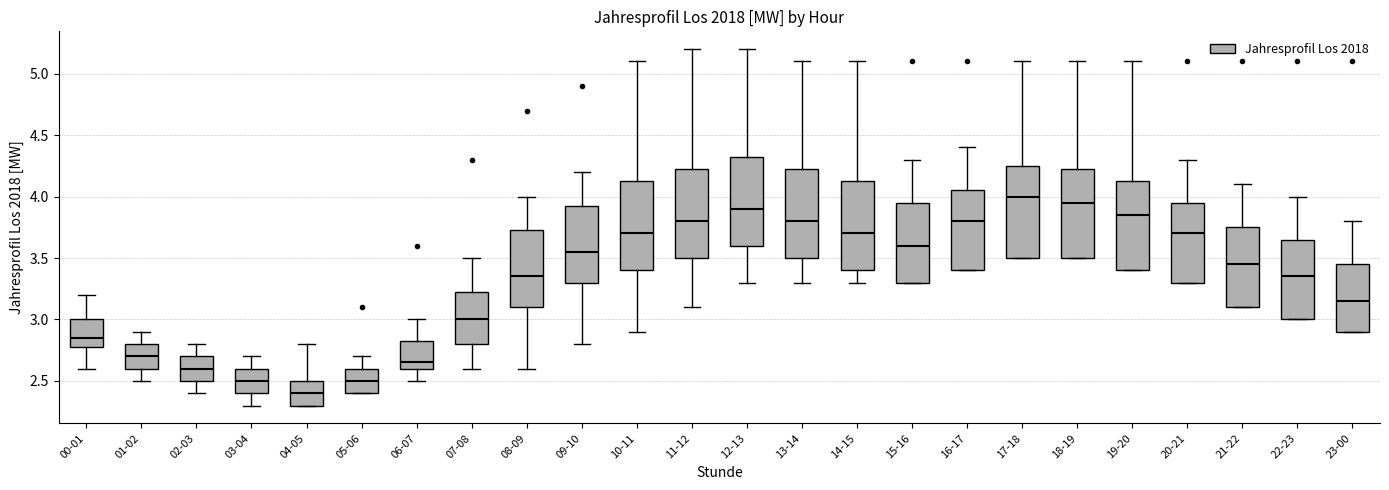

Reading left to right, read every box against the y-axis: the position of its median line, the range the box covers, and the ends of its whiskers. The values are not printed on the chart, so give them approximately, as read against the axis.

00-01: median 2.85, box 2.80 to 3.00, whiskers 2.60 to 3.20
01-02: median 2.70, box 2.60 to 2.80, whiskers 2.50 to 2.90
02-03: median 2.60, box 2.50 to 2.70, whiskers 2.40 to 2.80
03-04: median 2.50, box 2.40 to 2.60, whiskers 2.30 to 2.70
04-05: median 2.40, box 2.30 to 2.50, whiskers 2.30 to 2.80
05-06: median 2.50, box 2.40 to 2.60, whiskers 2.40 to 2.70
06-07: median 2.65, box 2.60 to 2.85, whiskers 2.50 to 3.00
07-08: median 3.00, box 2.80 to 3.25, whiskers 2.60 to 3.50
08-09: median 3.35, box 3.10 to 3.75, whiskers 2.60 to 4.00
09-10: median 3.55, box 3.30 to 3.95, whiskers 2.80 to 4.20
10-11: median 3.70, box 3.40 to 4.15, whiskers 2.90 to 5.10
11-12: median 3.80, box 3.50 to 4.25, whiskers 3.10 to 5.20
12-13: median 3.90, box 3.60 to 4.35, whiskers 3.30 to 5.20
13-14: median 3.80, box 3.50 to 4.25, whiskers 3.30 to 5.10
14-15: median 3.70, box 3.40 to 4.15, whiskers 3.30 to 5.10
15-16: median 3.60, box 3.30 to 3.95, whiskers 3.30 to 4.30
16-17: median 3.80, box 3.40 to 4.05, whiskers 3.40 to 4.40
17-18: median 4.00, box 3.50 to 4.25, whiskers 3.50 to 5.10
18-19: median 3.95, box 3.50 to 4.25, whiskers 3.50 to 5.10
19-20: median 3.85, box 3.40 to 4.15, whiskers 3.40 to 5.10
20-21: median 3.70, box 3.30 to 3.95, whiskers 3.30 to 4.30
21-22: median 3.45, box 3.10 to 3.75, whiskers 3.10 to 4.10
22-23: median 3.35, box 3.00 to 3.65, whiskers 3.00 to 4.00
23-00: median 3.15, box 2.90 to 3.45, whiskers 2.90 to 3.80